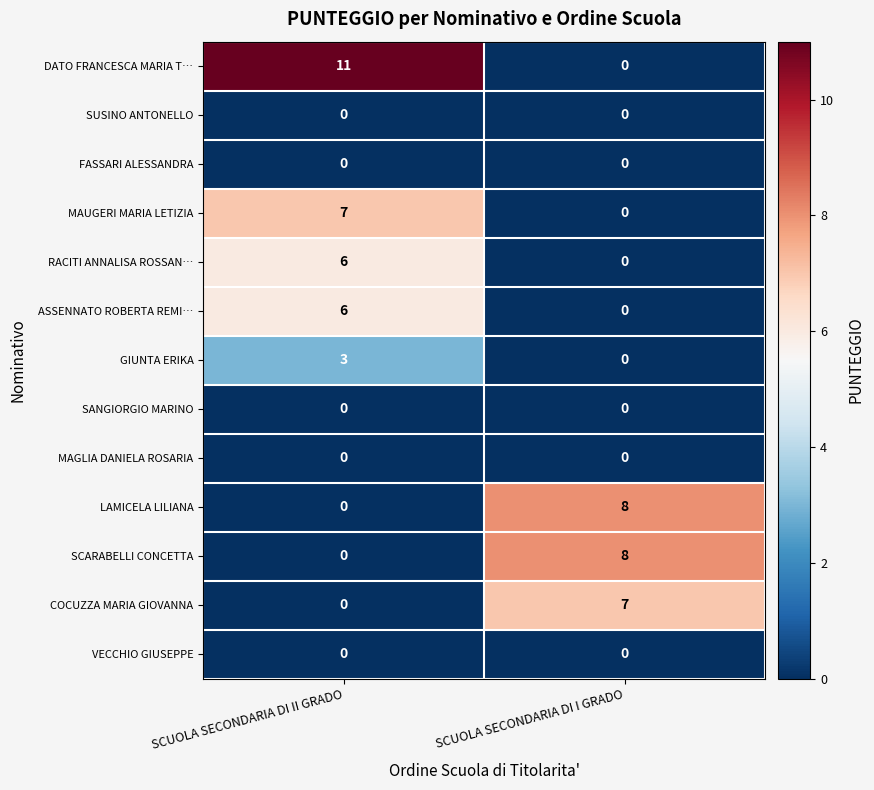

Which series has the largest total across all categories?

DATO FRANCESCA MARIA T…